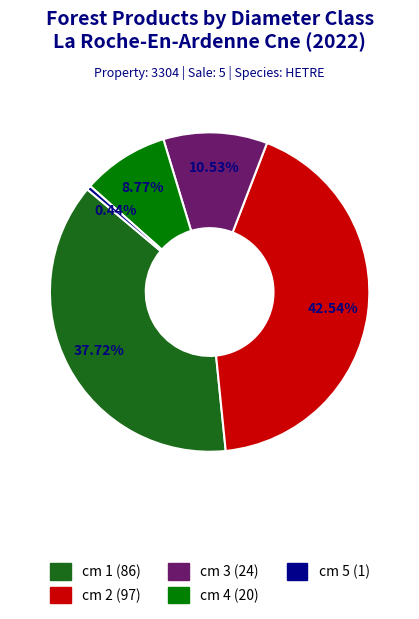

Between cm 3 and cm 5, which is larger?

cm 3